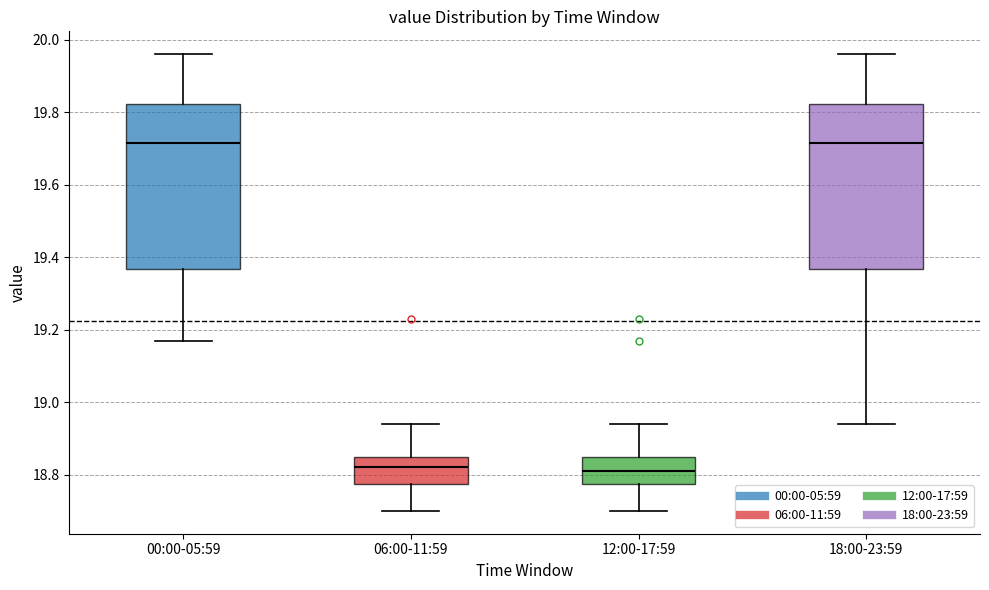

Where does the median line of the box for 12:00-17:59 sit on the y-axis? The values are not printed on the chart, so give them approximately, as read against the axis.

18.82